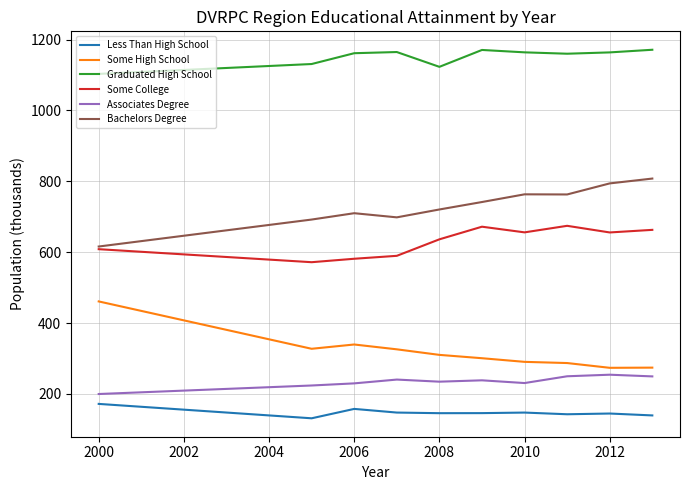

What is the greatest value displayed?

1171.1